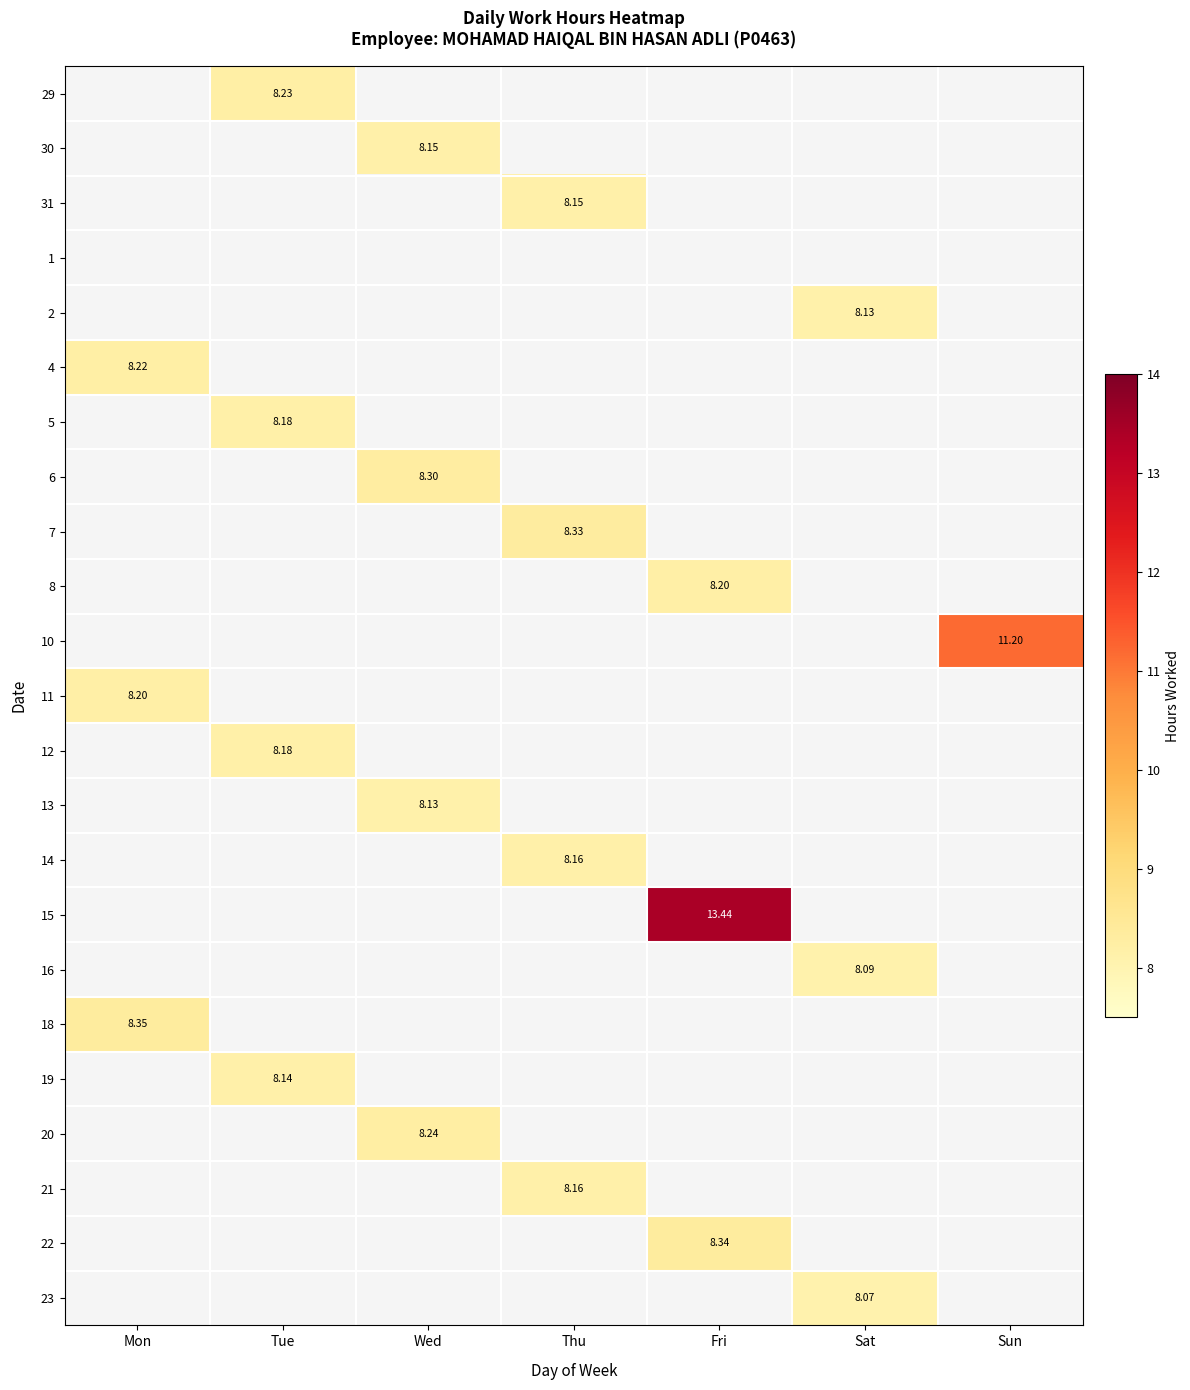

True or false: 14 has a value of 2.7 at Thu.

False